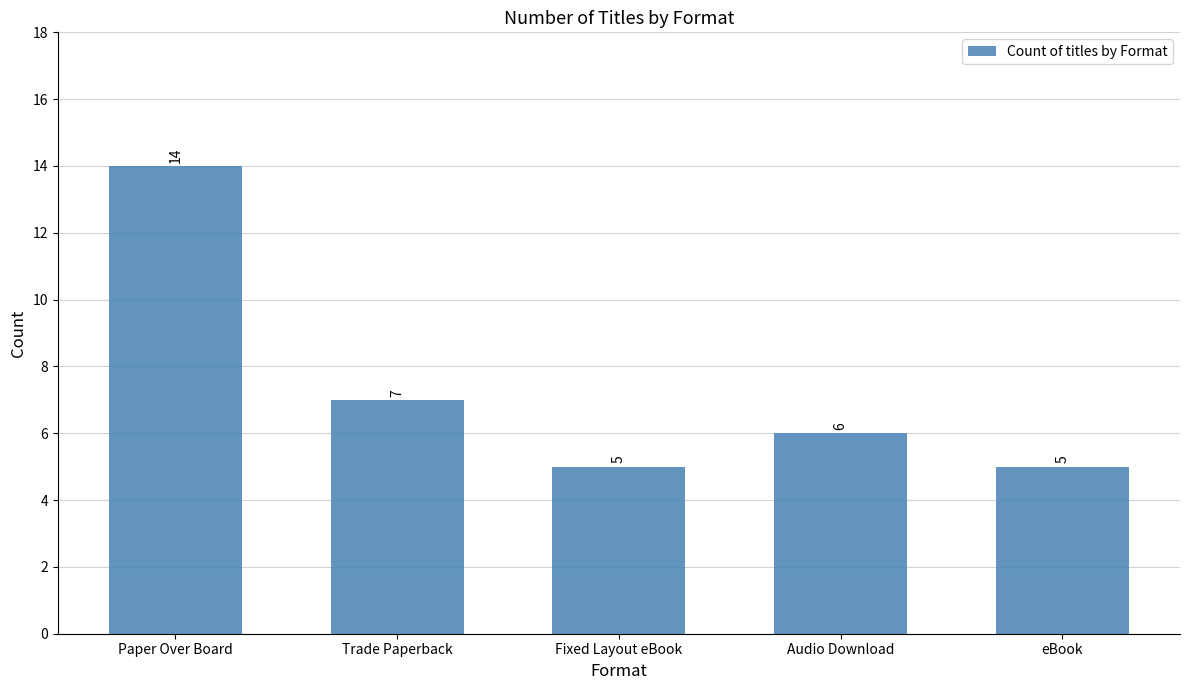

What is the label of the 2nd bar from the right?

Audio Download